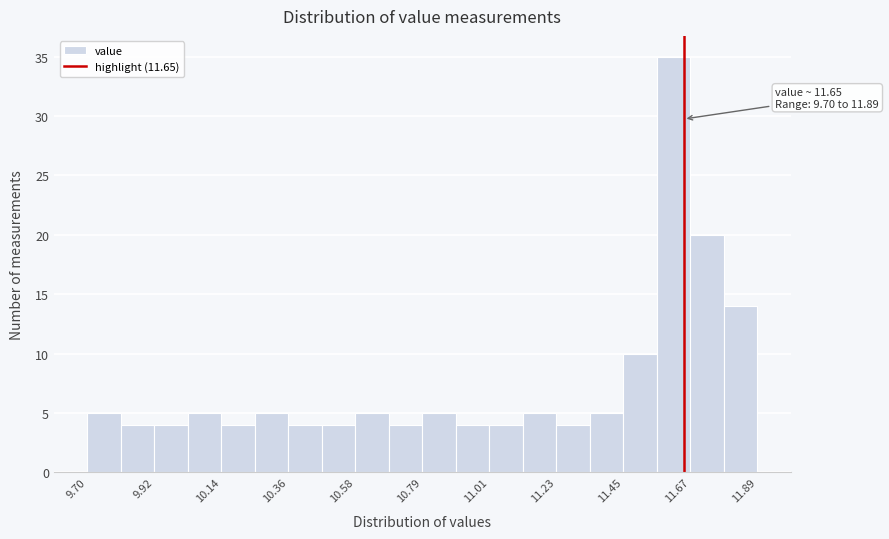

Around what value on the x-axis is the tallest bar? Give the approximate position of its centre, as read against the axis.

11.60